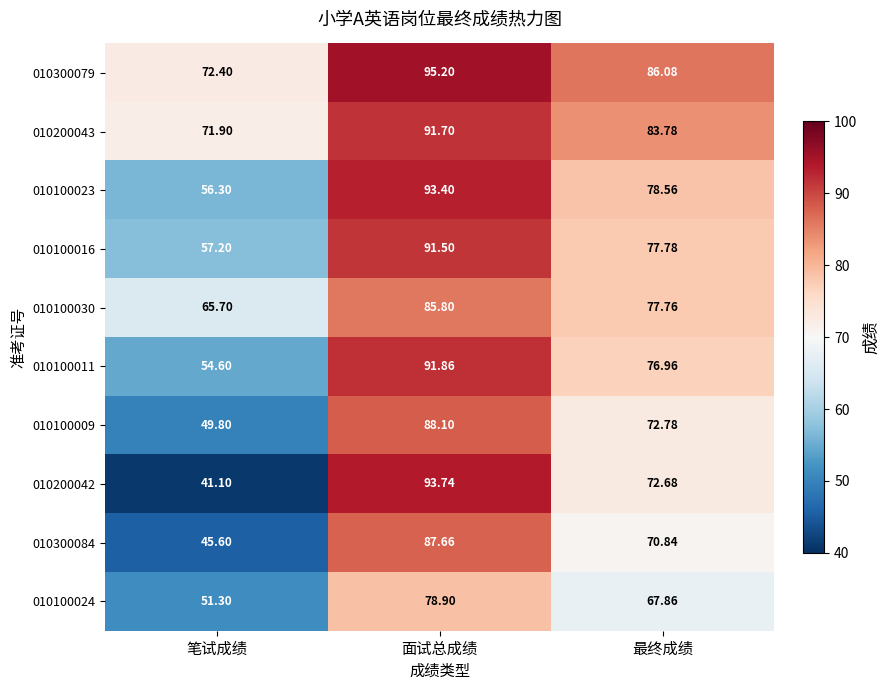

Which category has the highest value across all series?

面试总成绩